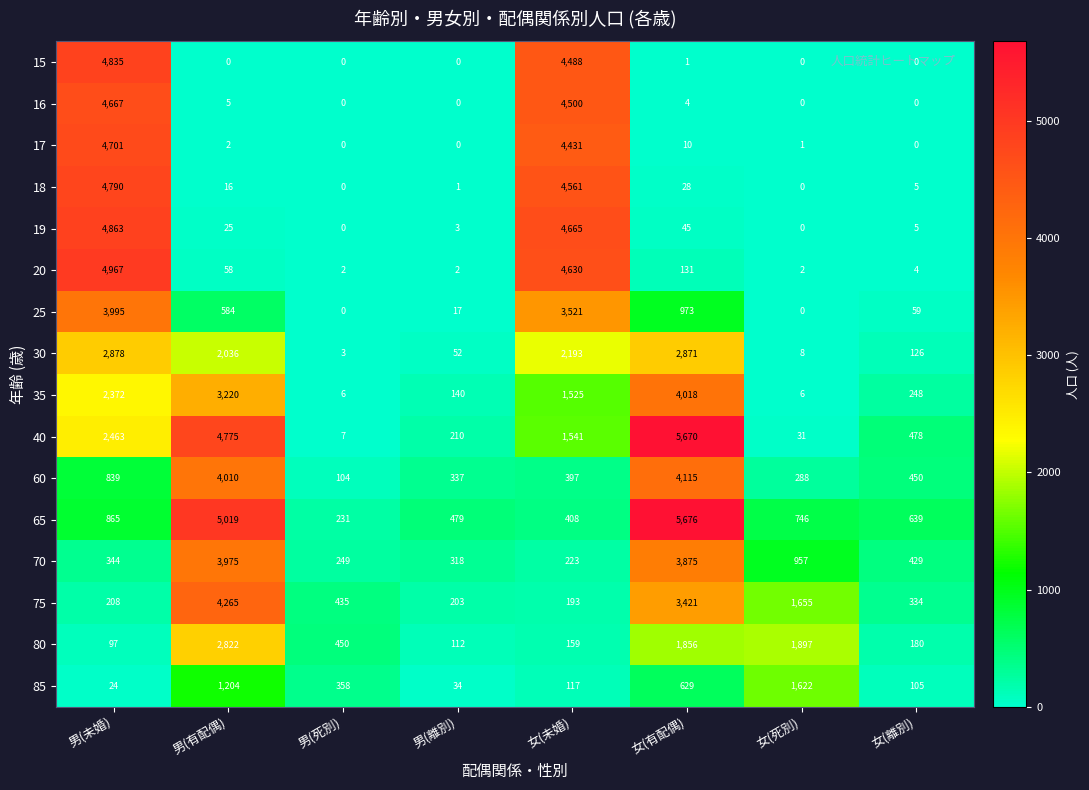

Which series has the largest total across all categories?

40